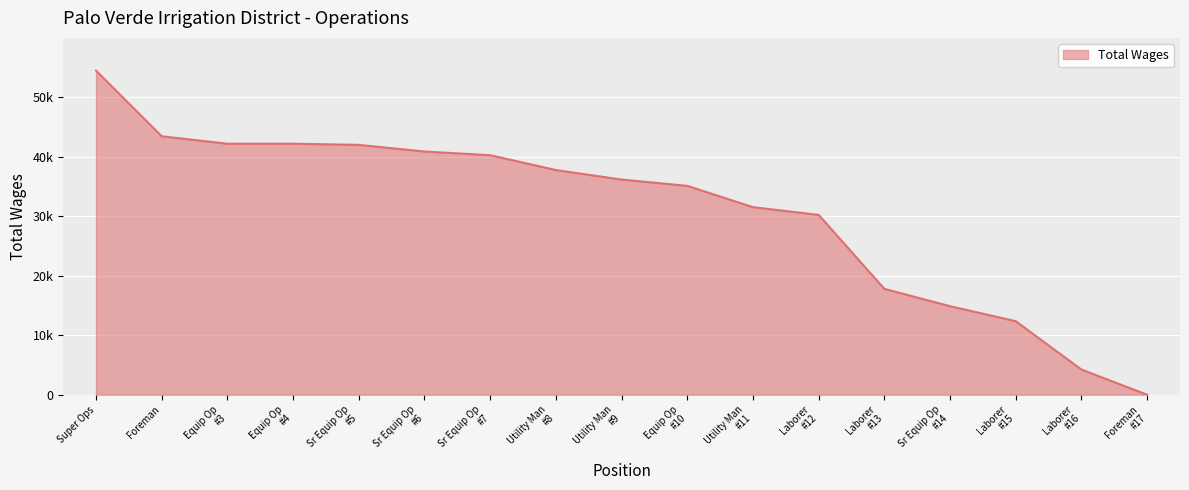

What is the label of the 17th point from the left?

Foreman #17